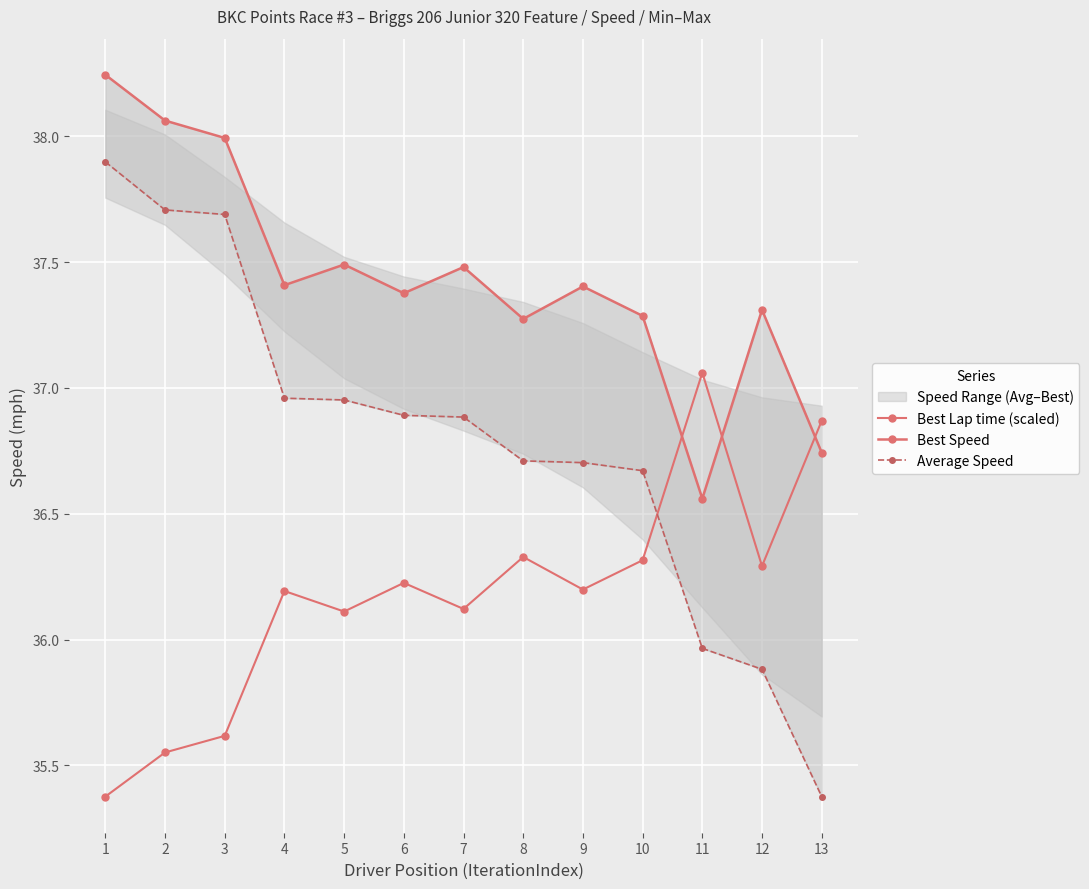

List the series in order of their overall mean, lowest first.

Best Lap time (scaled), Average Speed, Best Speed